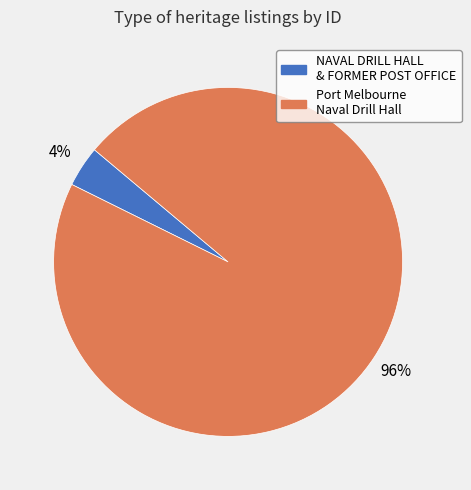

To the nearest percent, what is the average slice percentage?

50%